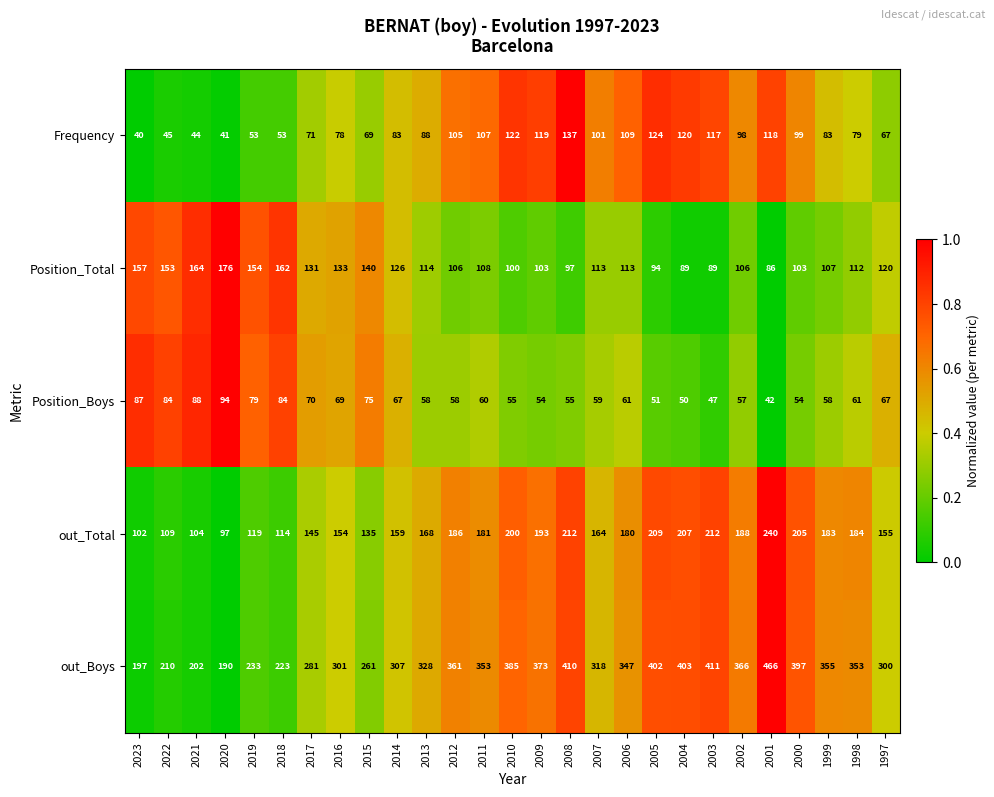

Is the value of out_Boys at 2007 greater than the value of Frequency at 2010?

Yes